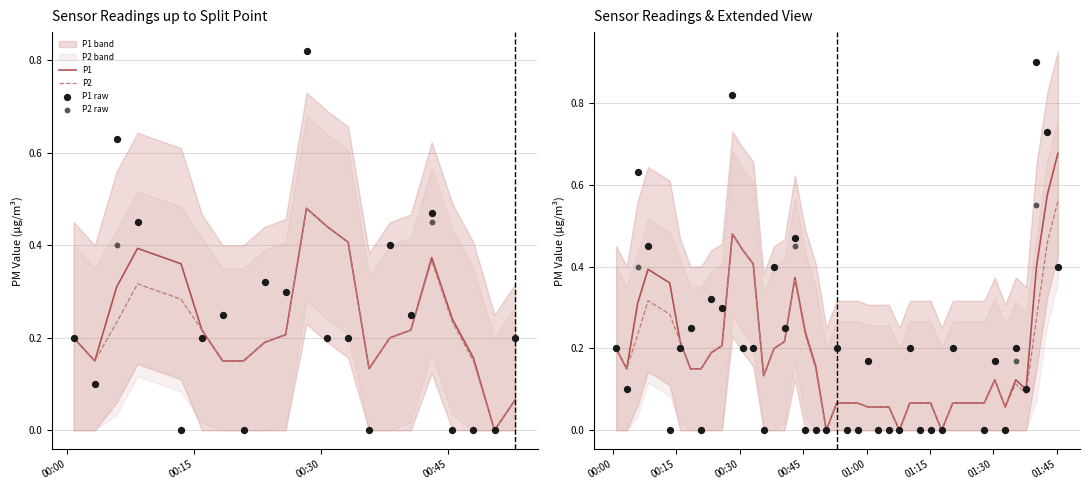

Which series has the largest Y range (max minus min)?

P1 raw